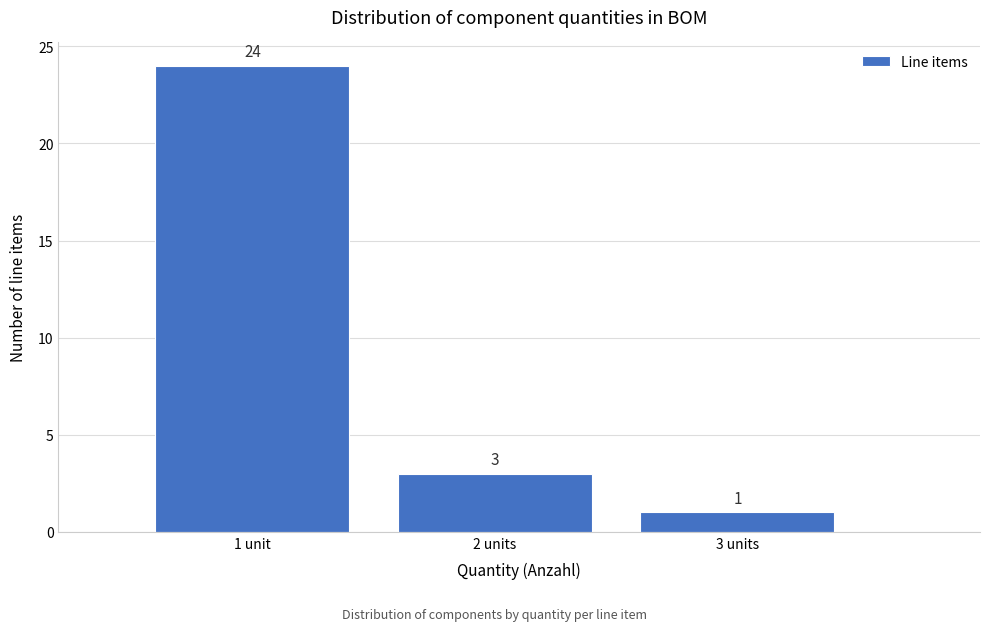

Reading right to left, transcribe all the data shown in this chart.

1	3	24